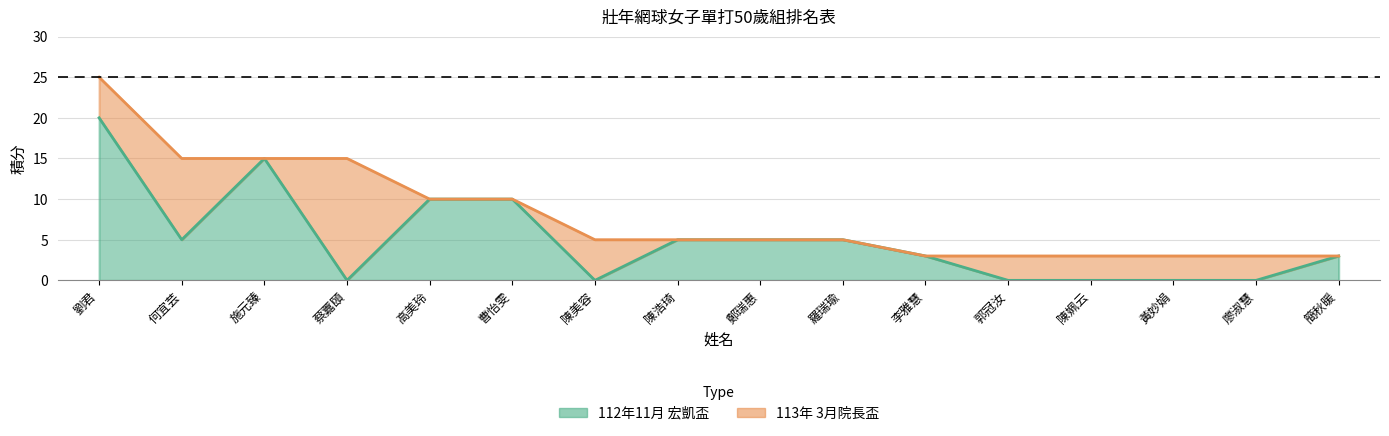

The chart shows a value of 3 at 李雅慧. True or false?

True